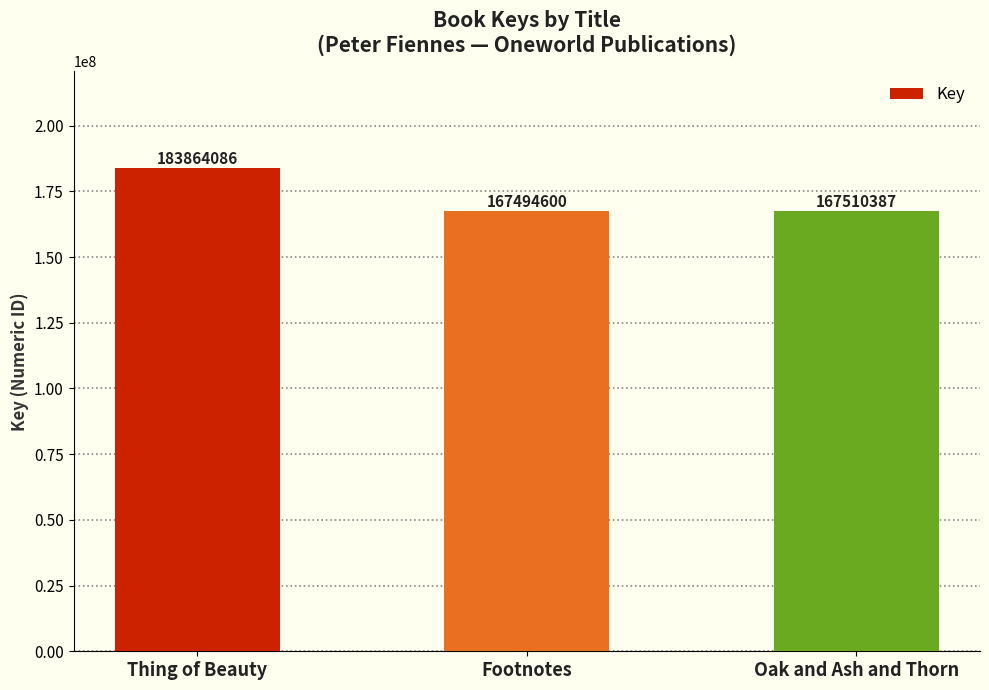

What is the change in value from Footnotes to Oak and Ash and Thorn?

+15787